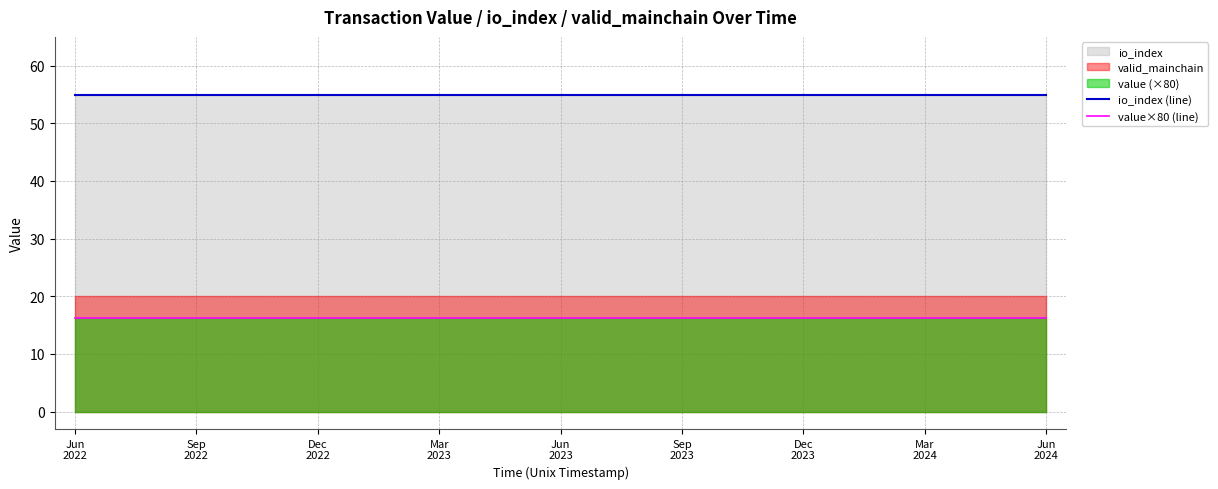

What is the lowest value of the value×80 (line) series?

16.2